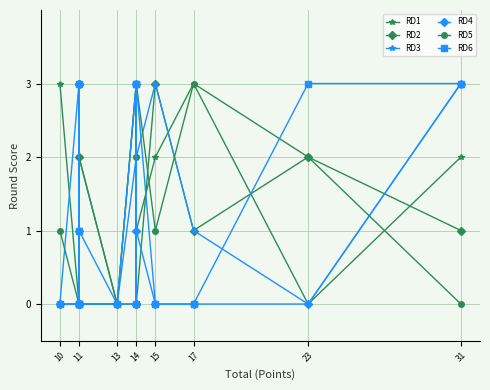

How many lines are shown in the chart?

6